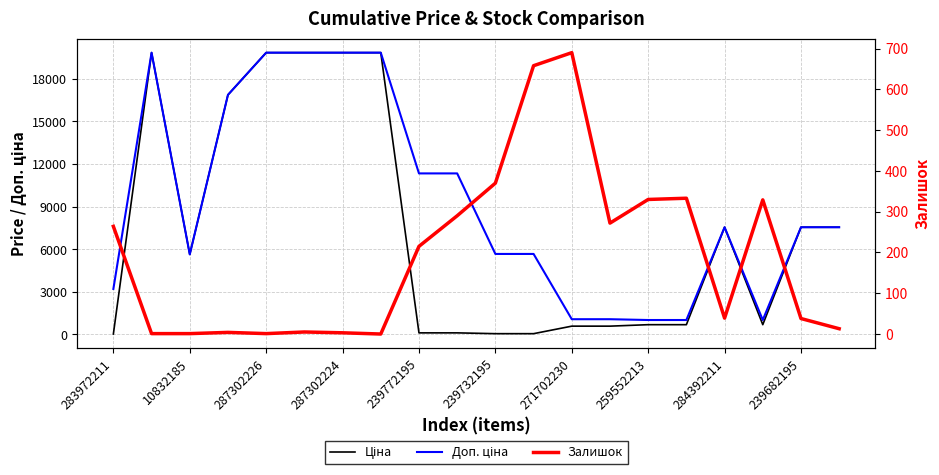

Does the chart display data point markers on the line(s)?

No